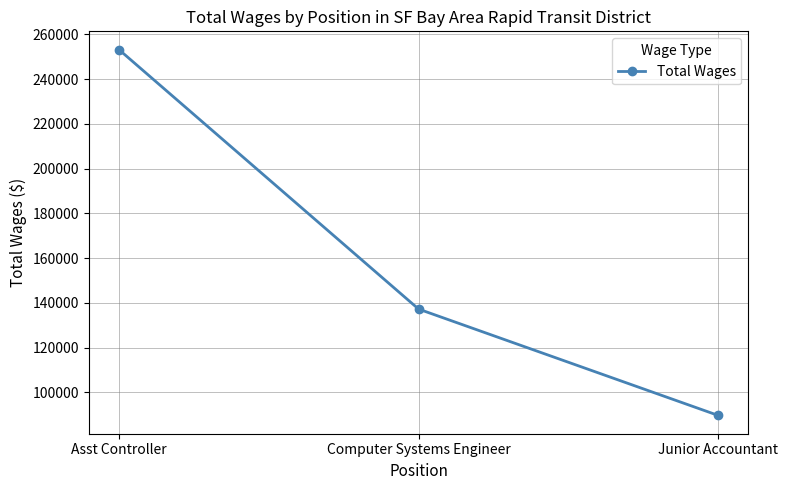

What position from the left is Computer Systems Engineer?

2